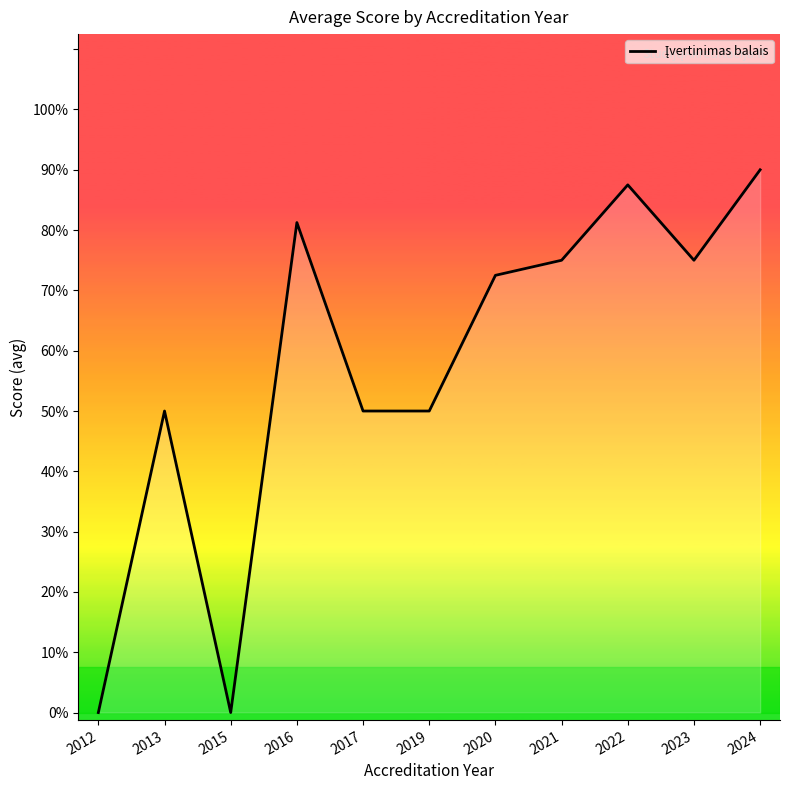

Does the chart have visible grid lines?

No